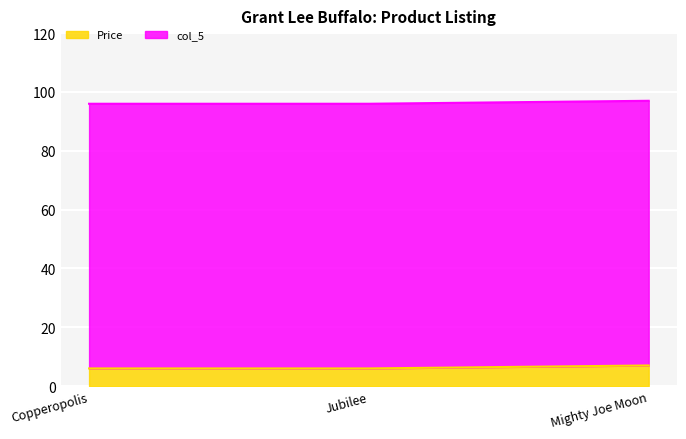

Reading left to right, extract all data points from this chart.

6.0	6.0	7.0